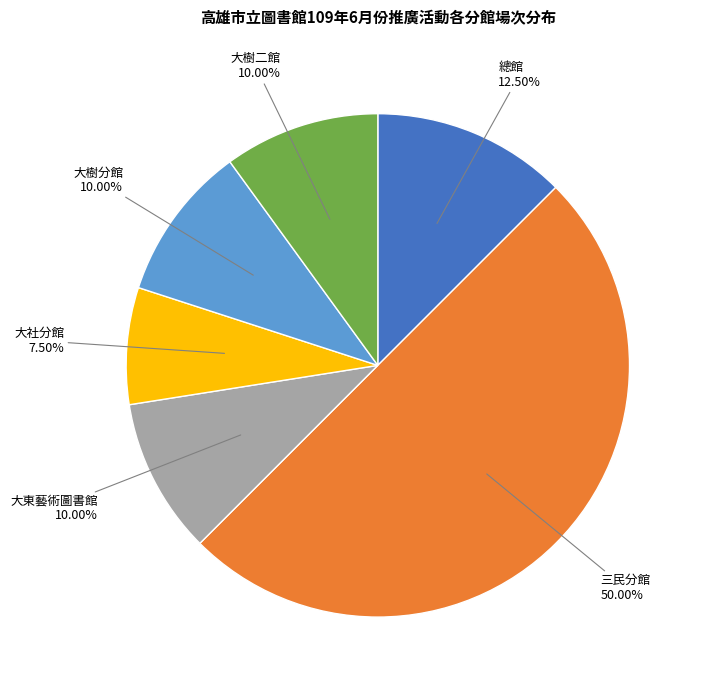

How many segments does this pie chart have?

6